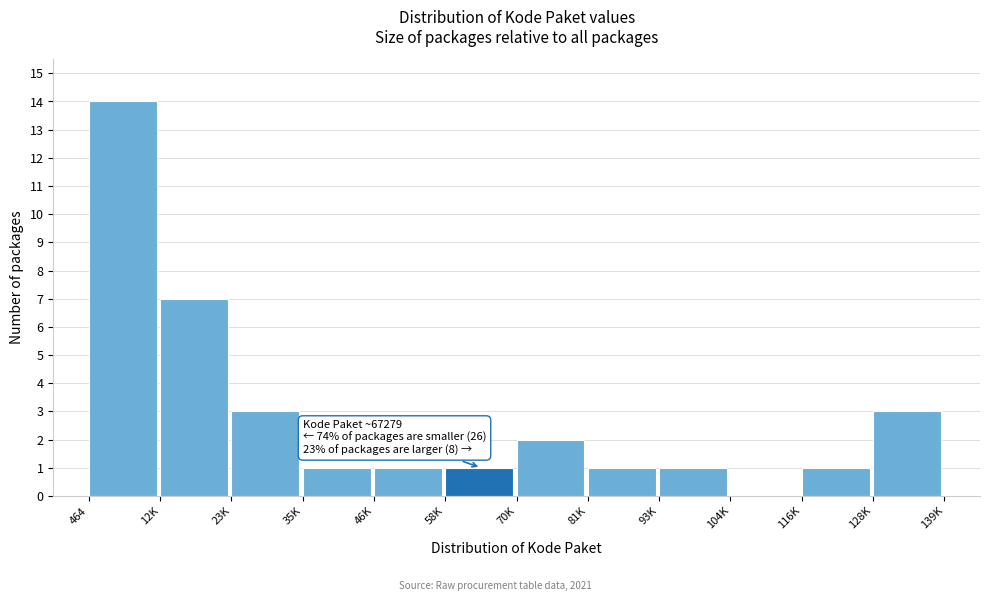

Reading left to right, what are all the values shown in this chart?

464=14	12K=7	23K=3	35K=1	46K=1	58K=1	70K=2	81K=1	93K=1	104K=0	116K=1	128K=3